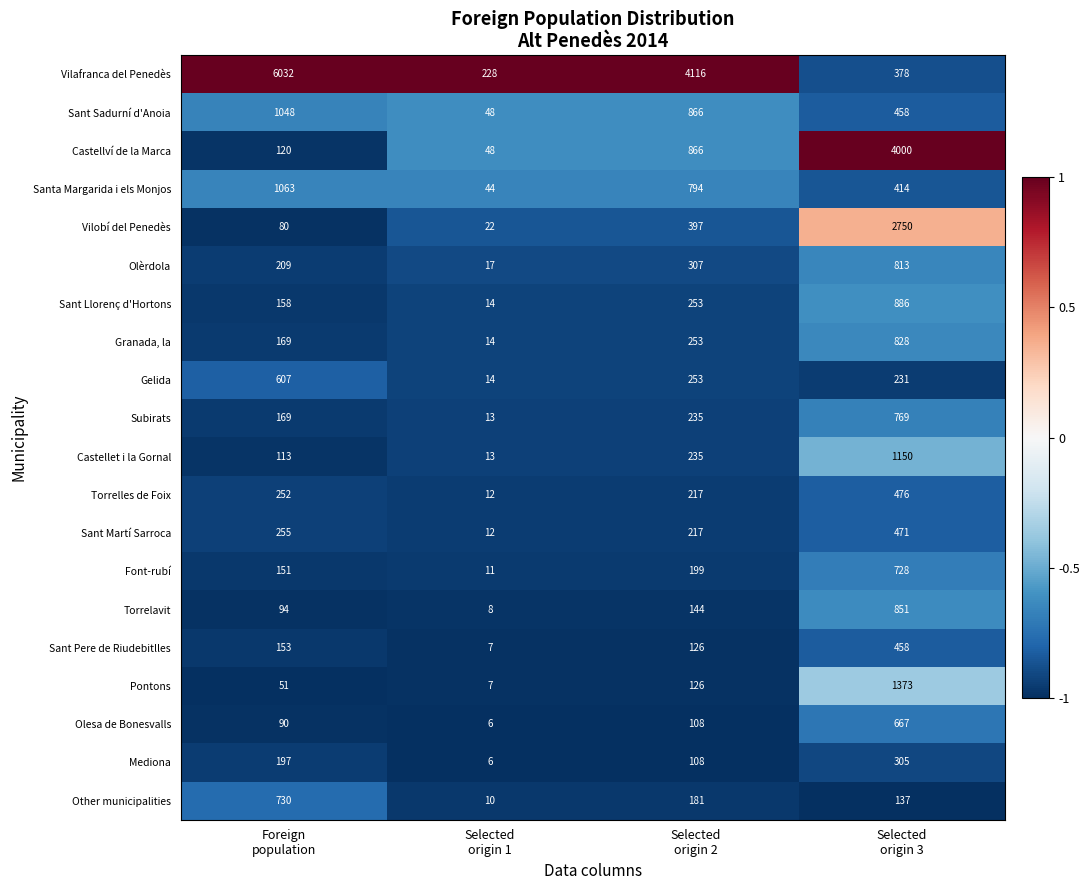

At how many categories does at least one series exceed 327?

3